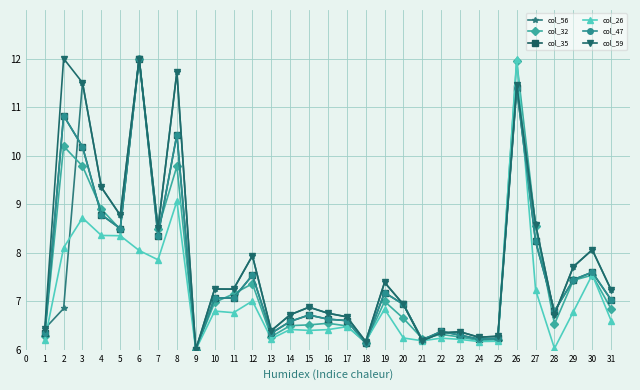

Is this an area chart (filled region under the line)?

No